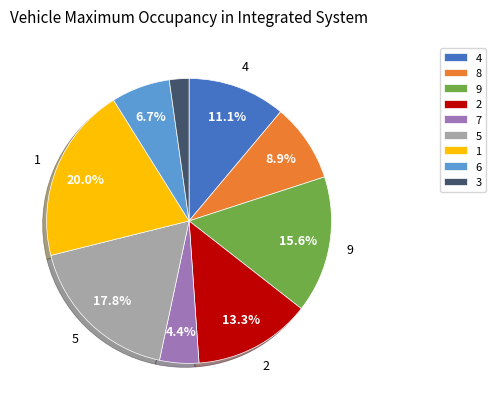

What is the ratio of the value at 6 to the value at 3?

3.0